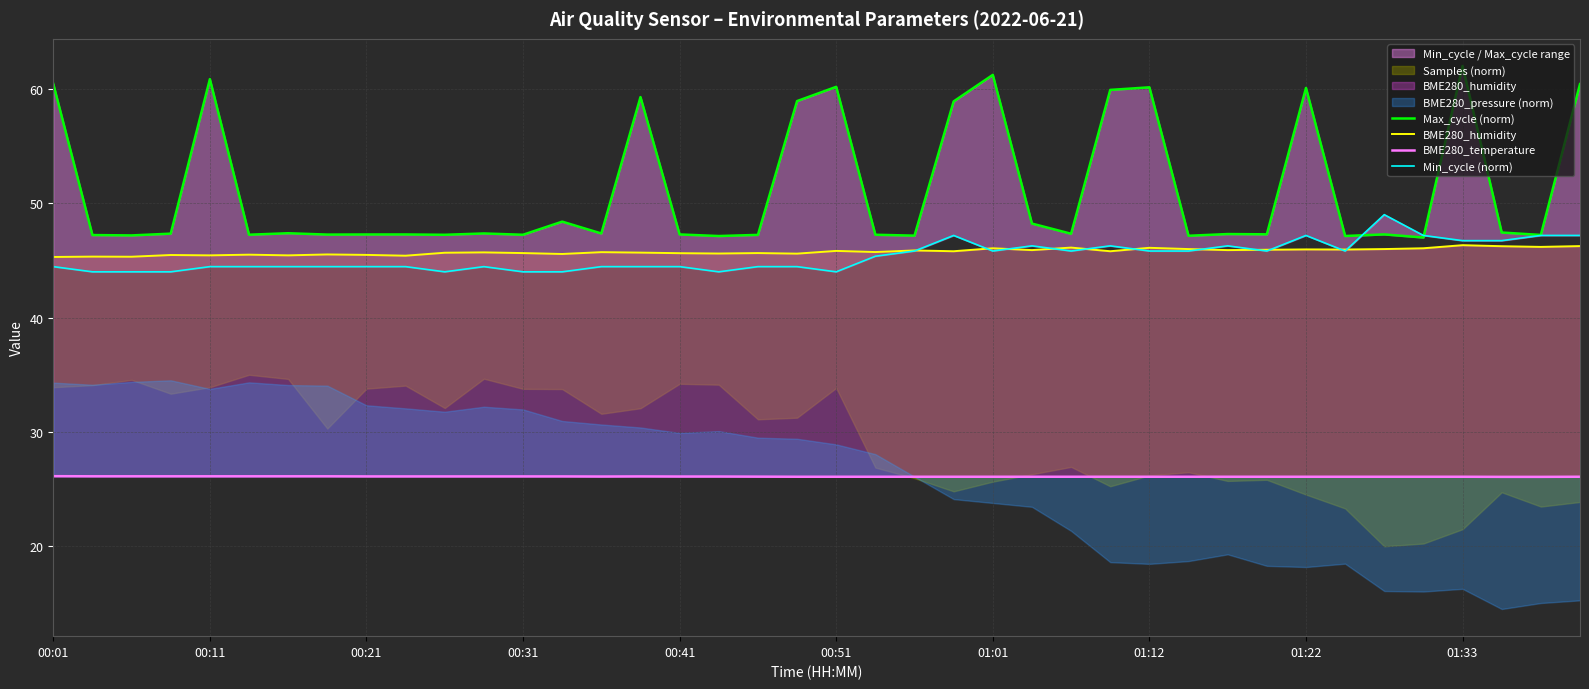

How many categories are shown in the chart?

40